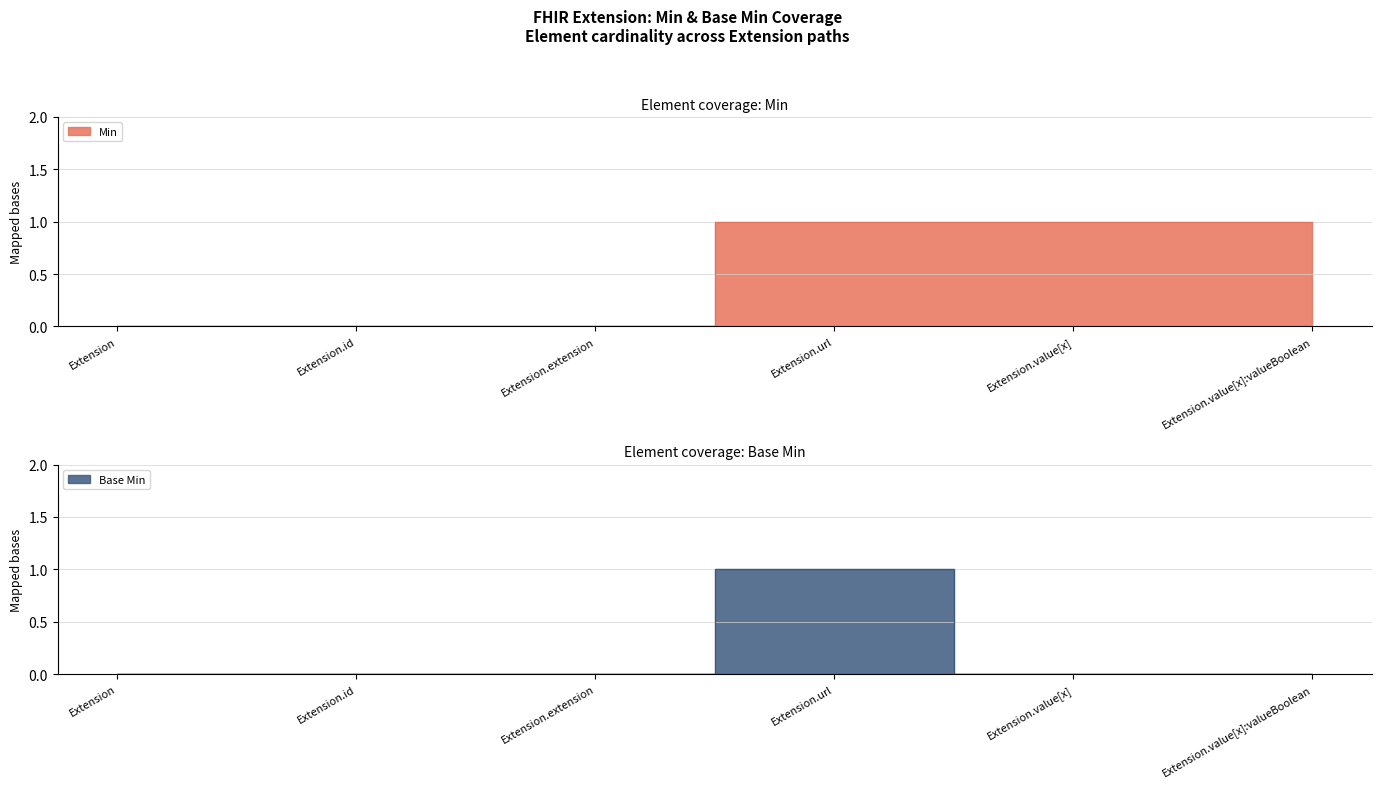

Is it true that Min equals 1 at Extension?

False